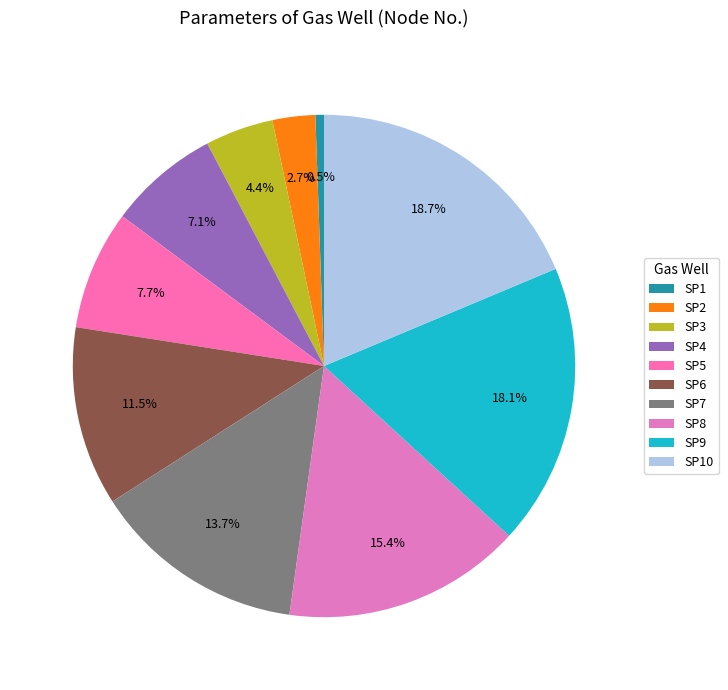

To the nearest percent, what portion does SP4 represent?

7%